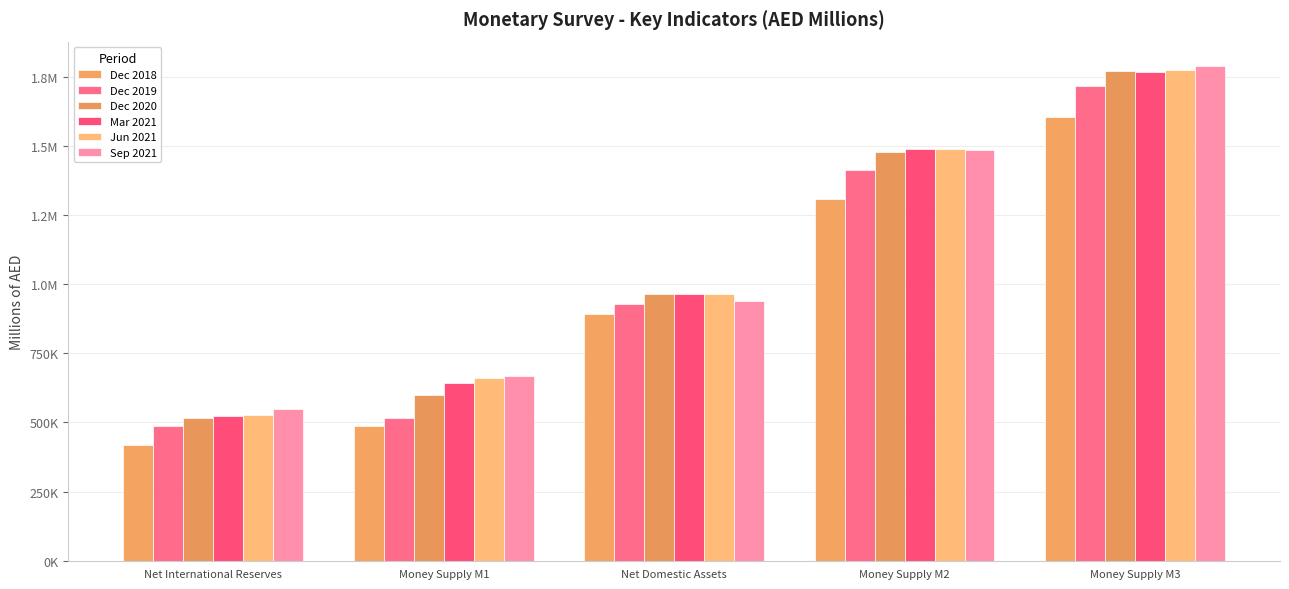

Does the chart contain any negative values?

No